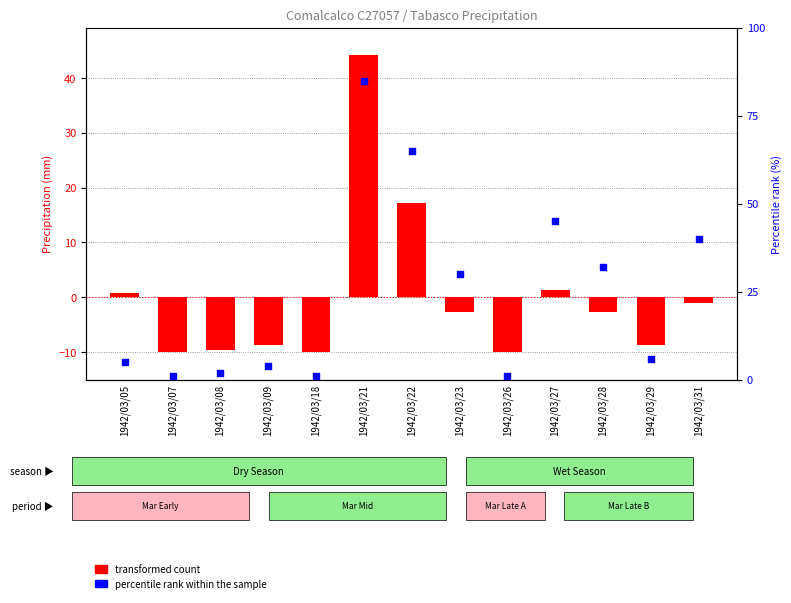

What is the total value across all series at 1942/03/21?

129.2